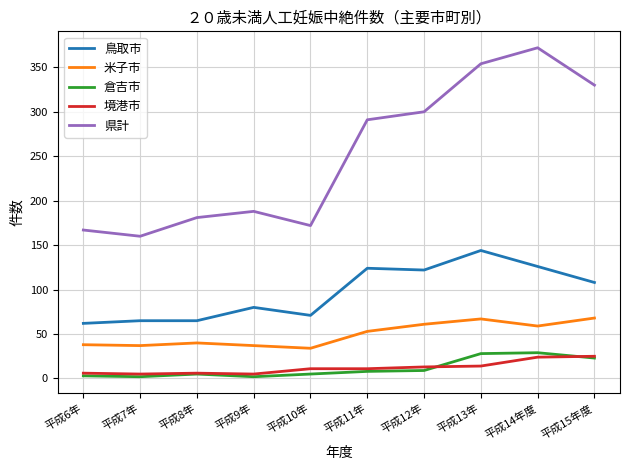

Which series changed the most between 平成12年 and 平成13年?

県計